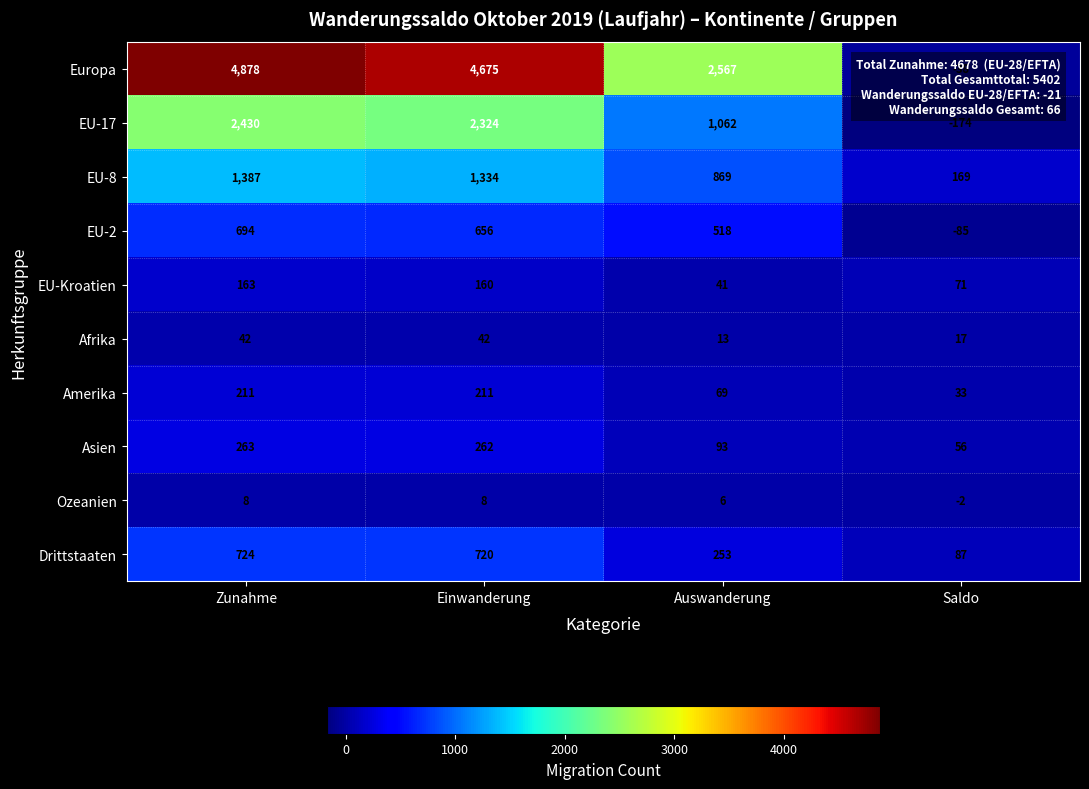

What is the smallest value displayed?

-174